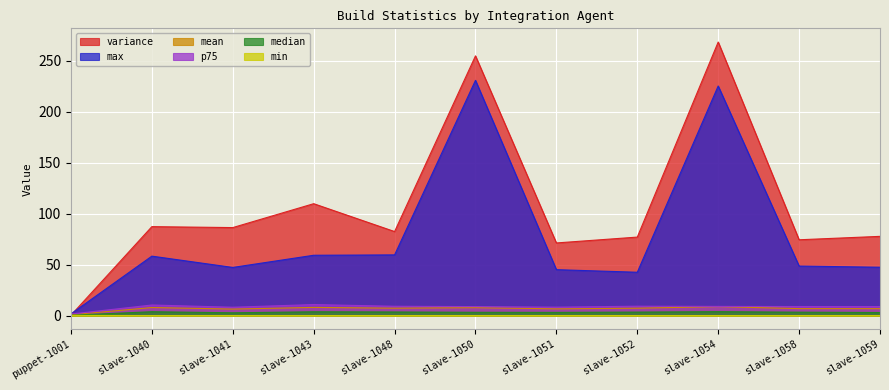

How many interior local peaks does the variance series have?

4